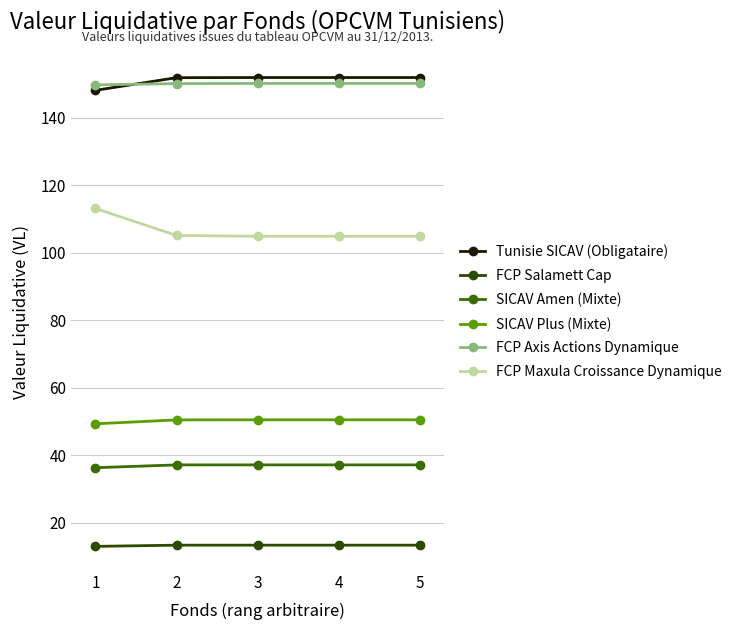

What is the difference between the highest and lowest values at 3?

138.5